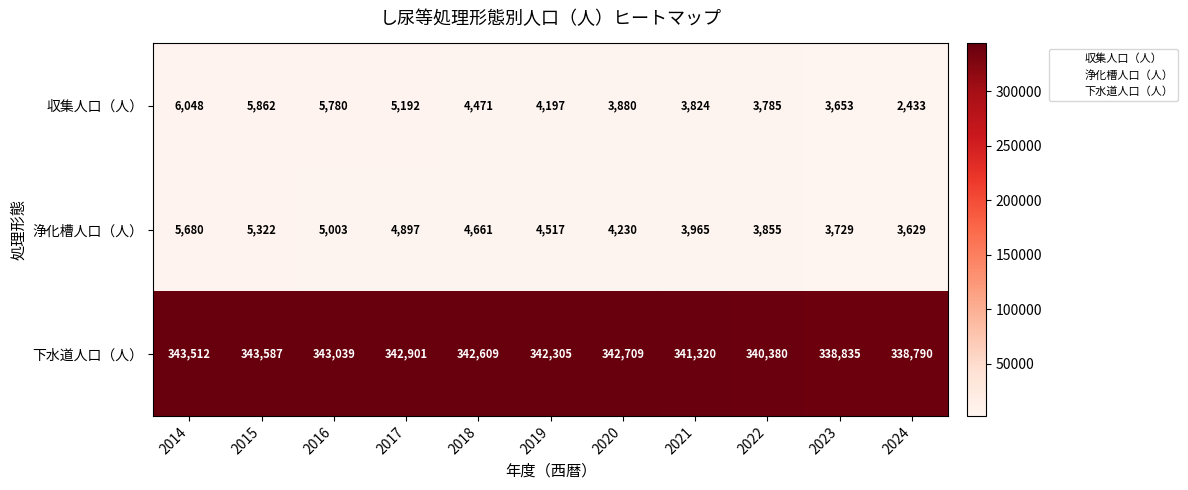

The 収集人口（人） series shows 3880 at 2020. True or false?

True